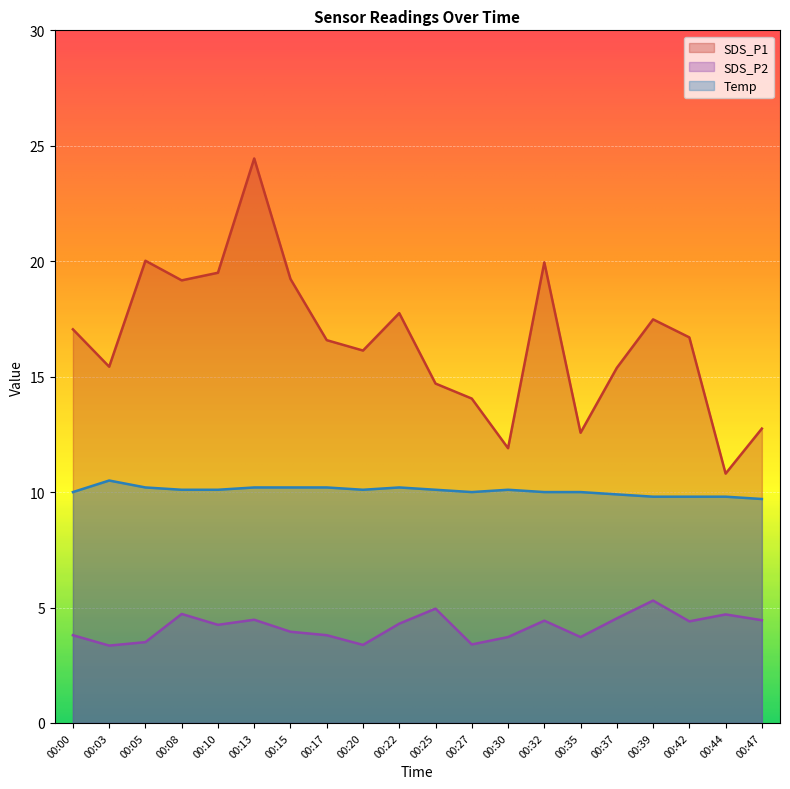

Which category has the highest value in the SDS_P1 series?

00:13